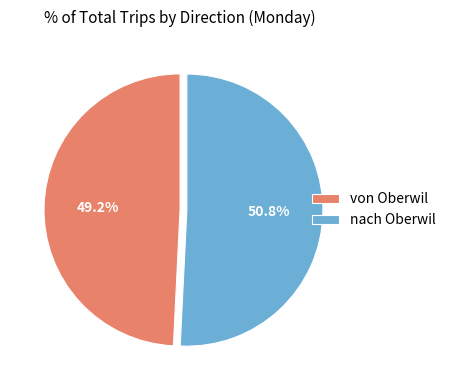

To the nearest percent, what is the combined percentage of nach Oberwil and von Oberwil?

100%